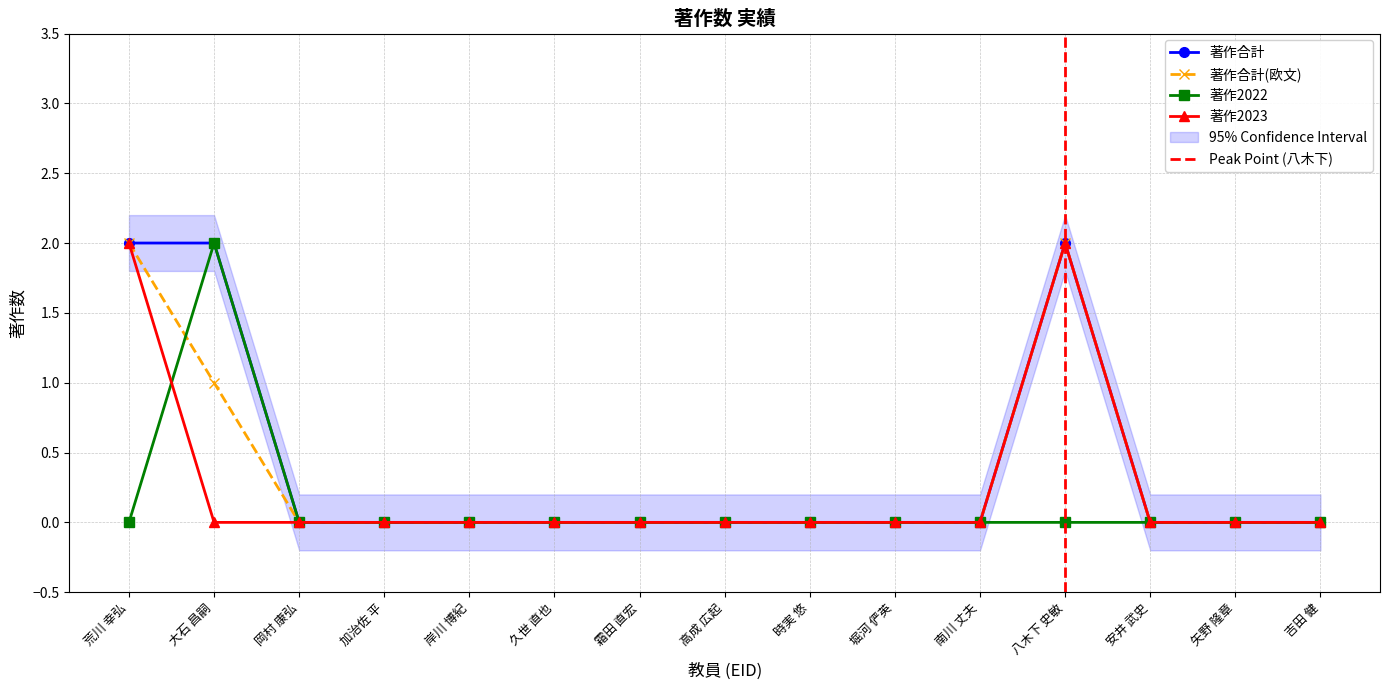

The value of 著作2022 at 霜田 直宏 is 1. True or false?

False